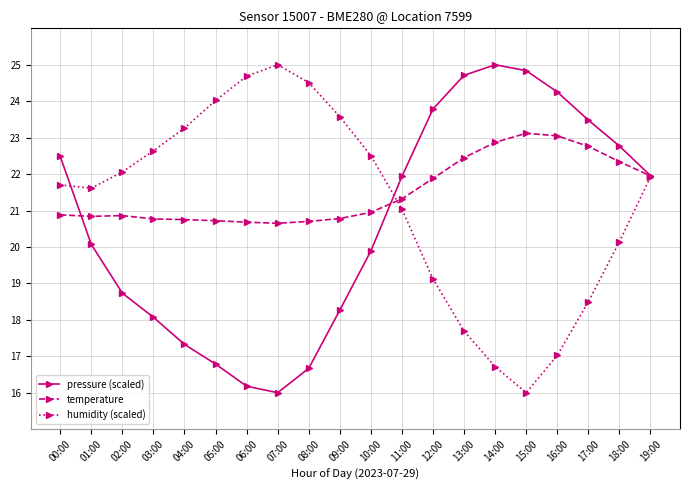

How many lines are shown in the chart?

3